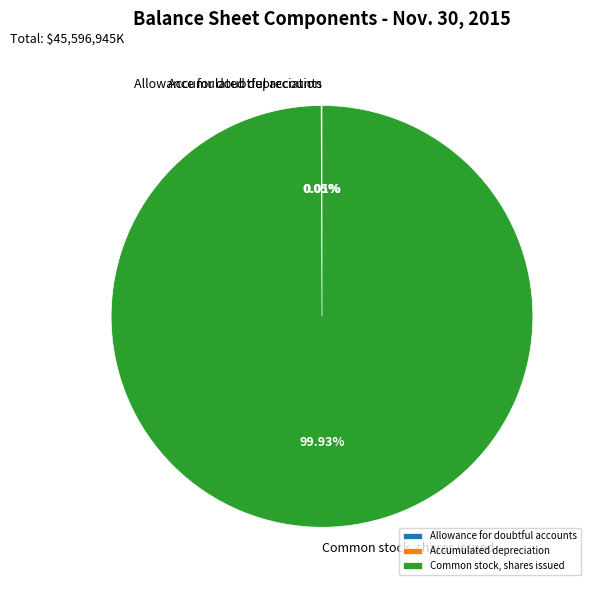

Which category accounts for the majority?

Common stock, shares issued